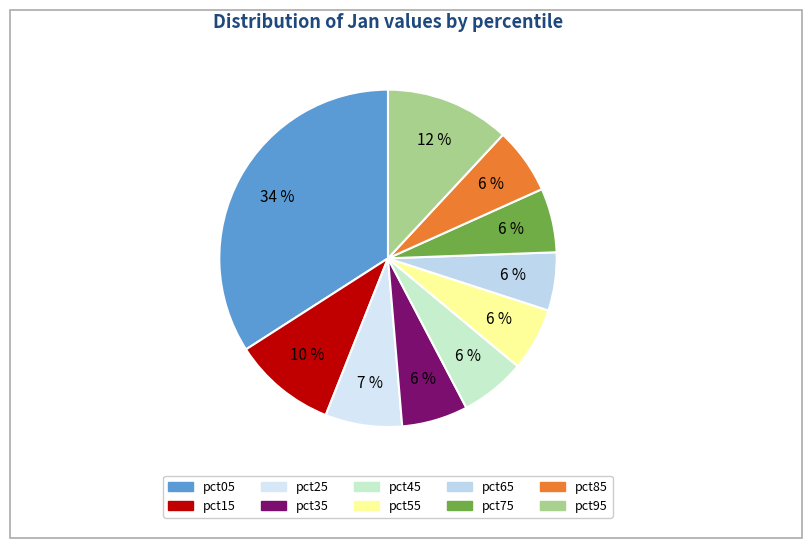

Count the number of slices in the pie.

10